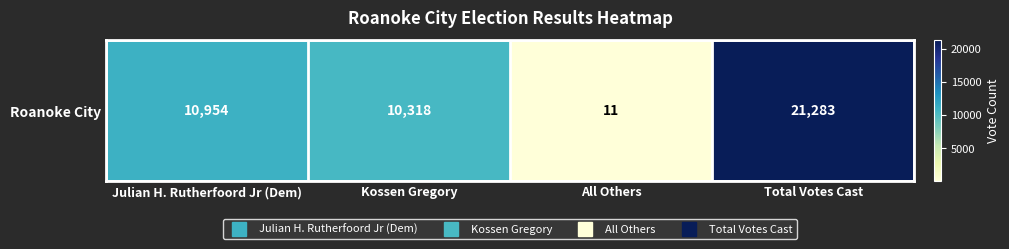

Which category has the highest value across all series?

Total Votes Cast